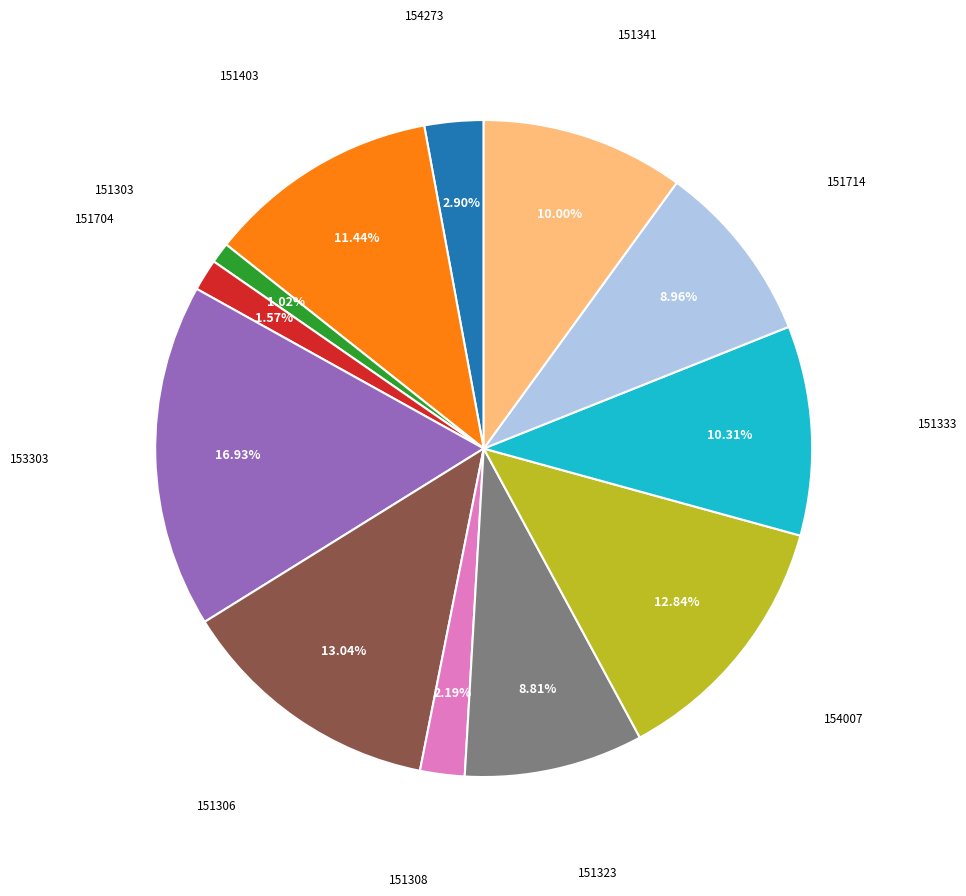

Do 153303 and 151704 together represent more than half of the pie?

No